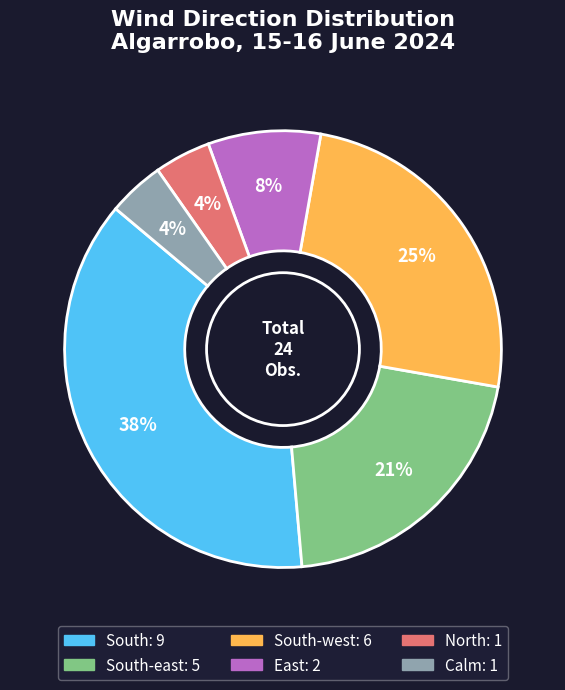

Does any single category account for the majority?

No